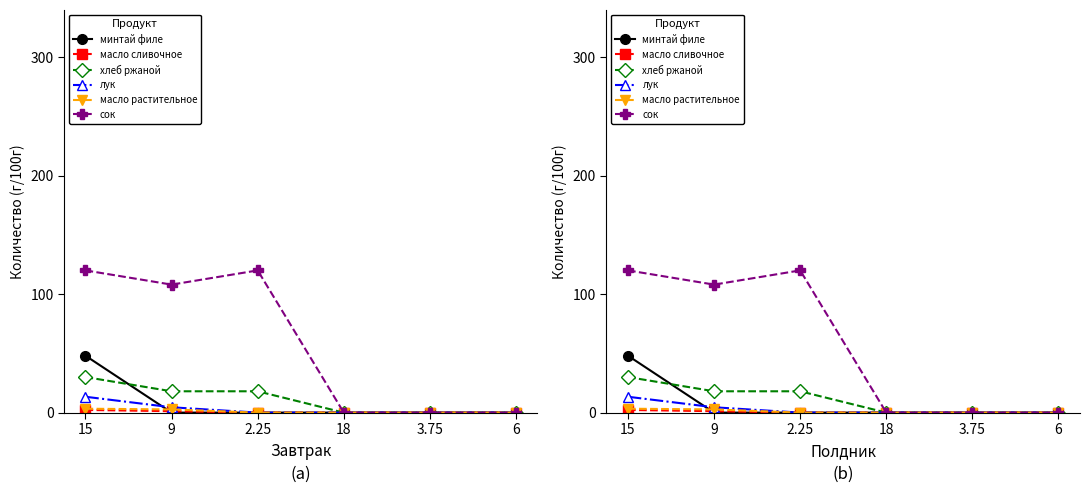

What position from the left is 9?

2